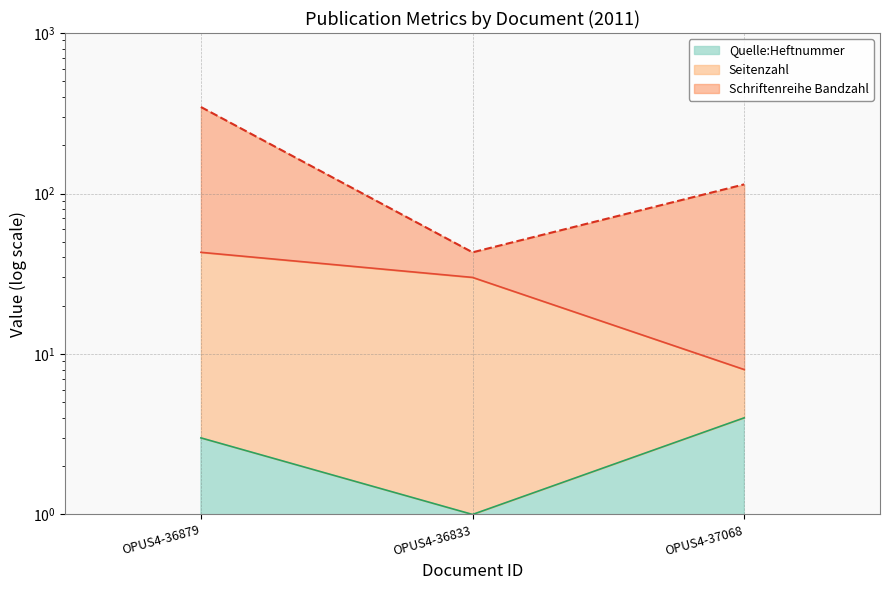

True or false: Quelle:Heftnummer has a value of 3 at OPUS4-36879.

True